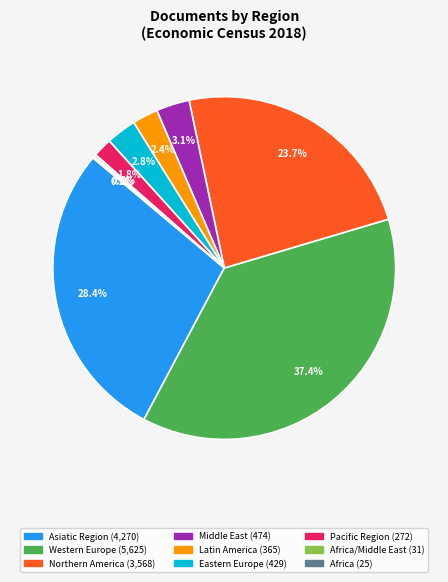

How many slices are in this pie chart?

9